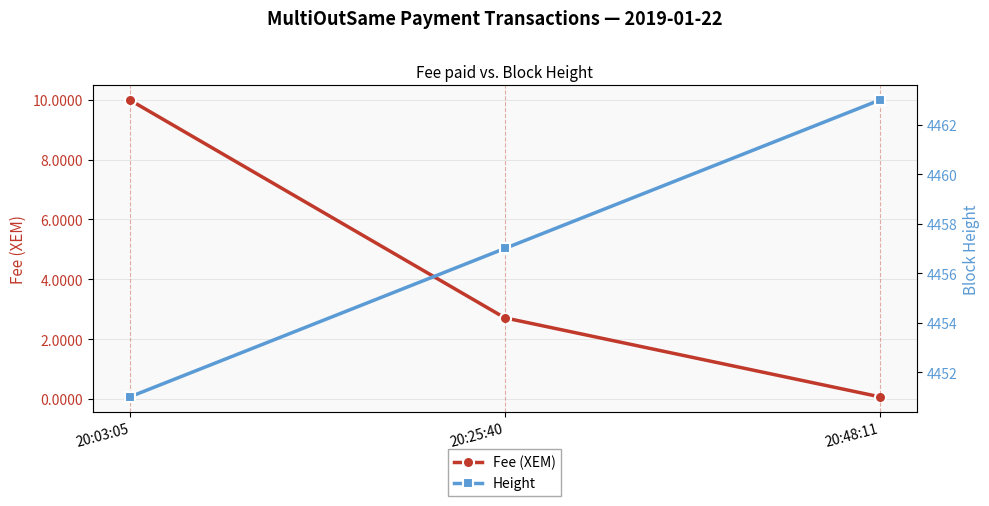

At which label is Height closest to 4457?

20:25:40